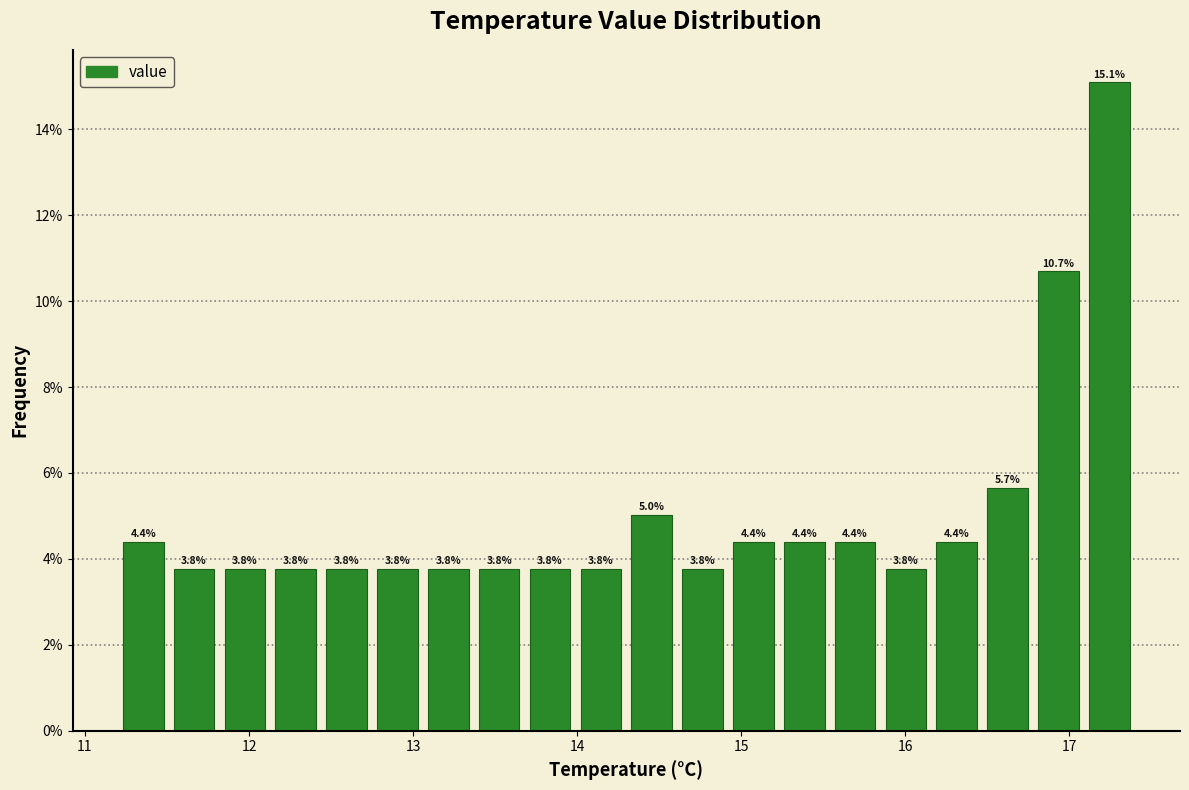

Read against the x-axis, roughly where is the centre of the tallest bar?

17.2